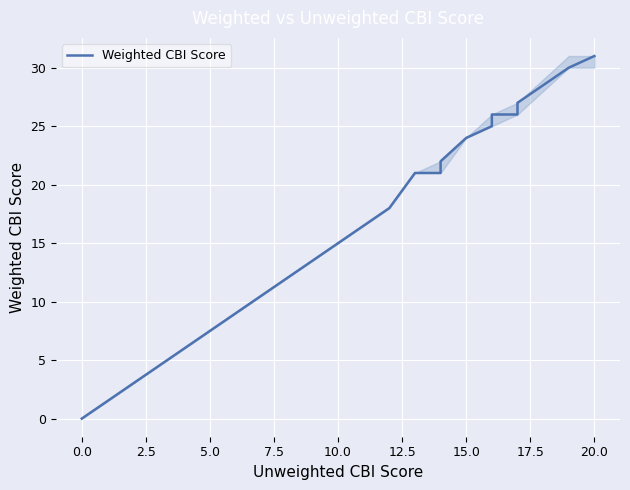

What is the label of the 4th point from the left?

5.0